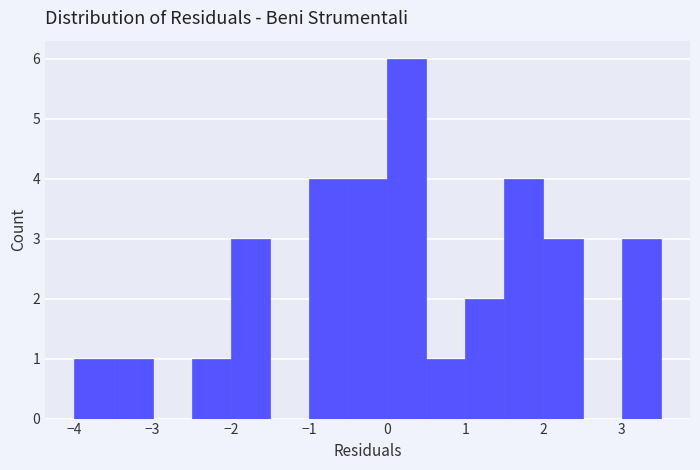

Reading left to right, list every bar in this chart as the range it spans on the x-axis followed by its height. The values are not printed on the chart, so give them approximately, as read against the axis.

-4.0 to -3.5: 1
-3.5 to -3.0: 1
-3.0 to -2.5: 0
-2.5 to -2.0: 1
-2.0 to -1.5: 3
-1.5 to -1.0: 0
-1.0 to -0.5: 4
-0.5 to 0.0: 4
0.0 to 0.5: 6
0.5 to 1.0: 1
1.0 to 1.5: 2
1.5 to 2.0: 4
2.0 to 2.5: 3
2.5 to 3.0: 0
3.0 to 3.5: 3